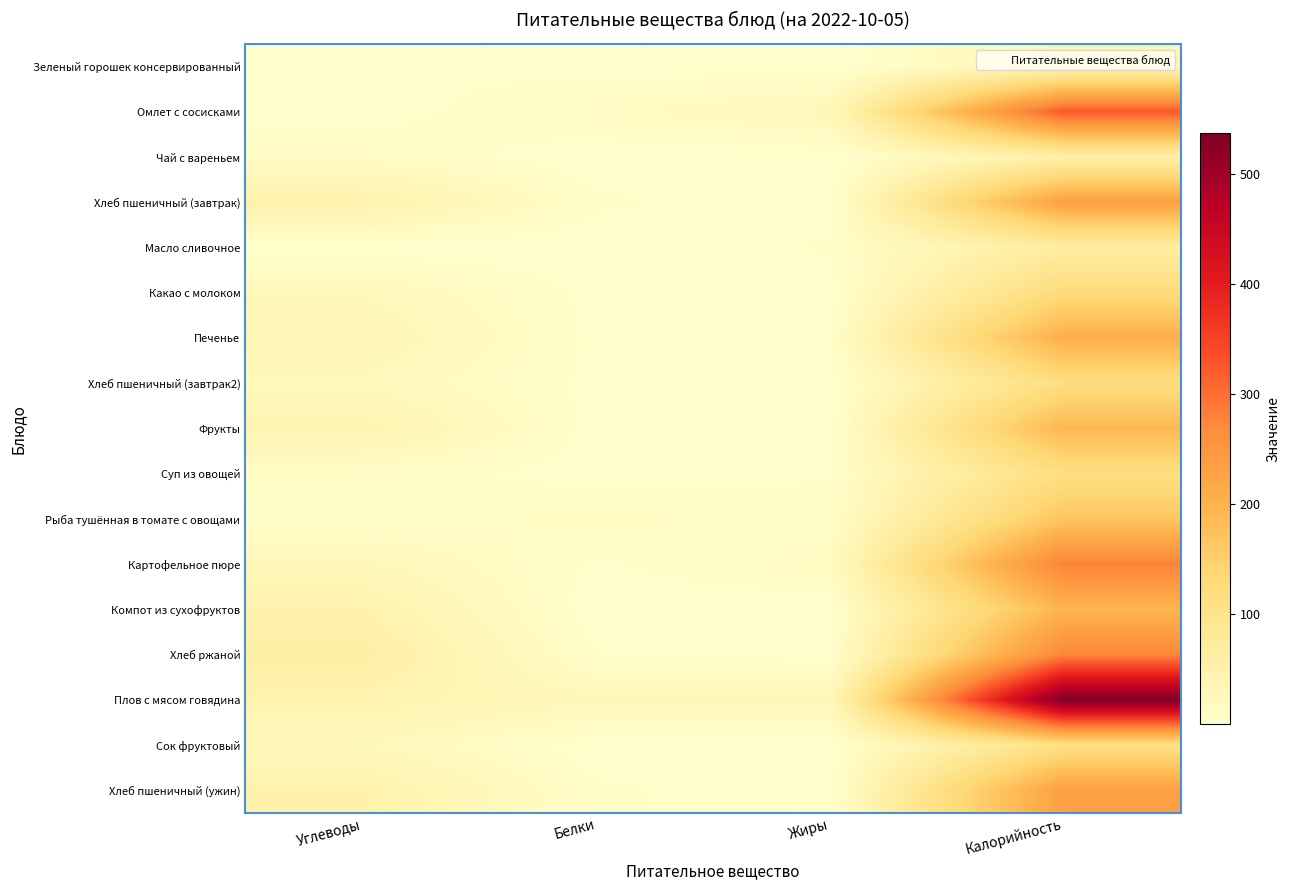

Which label corresponds to the smallest value in the chart?

Жиры